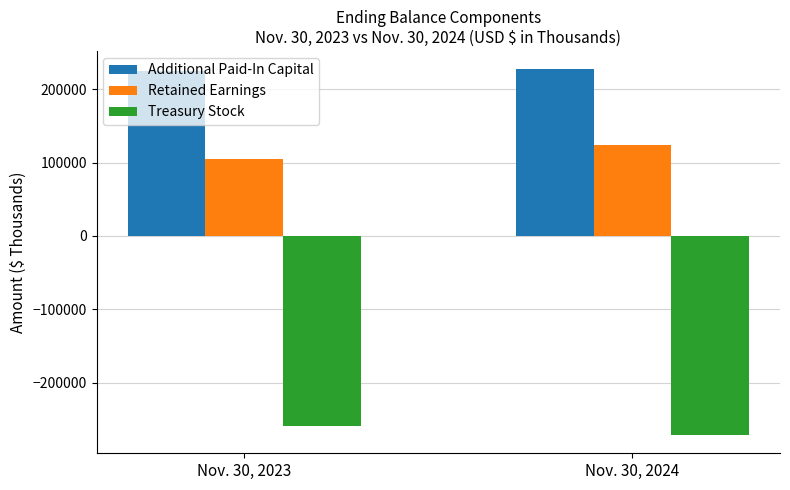

At which category does the chart reach its minimum across all series?

Nov. 30, 2024